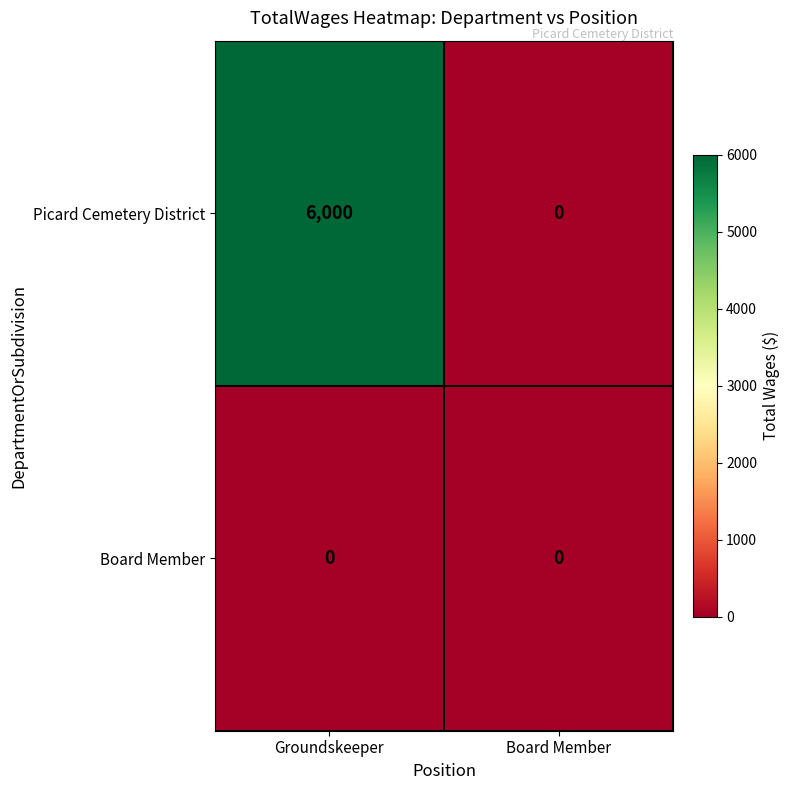

Between Groundskeeper and Board Member, which series saw the biggest shift?

Picard Cemetery District